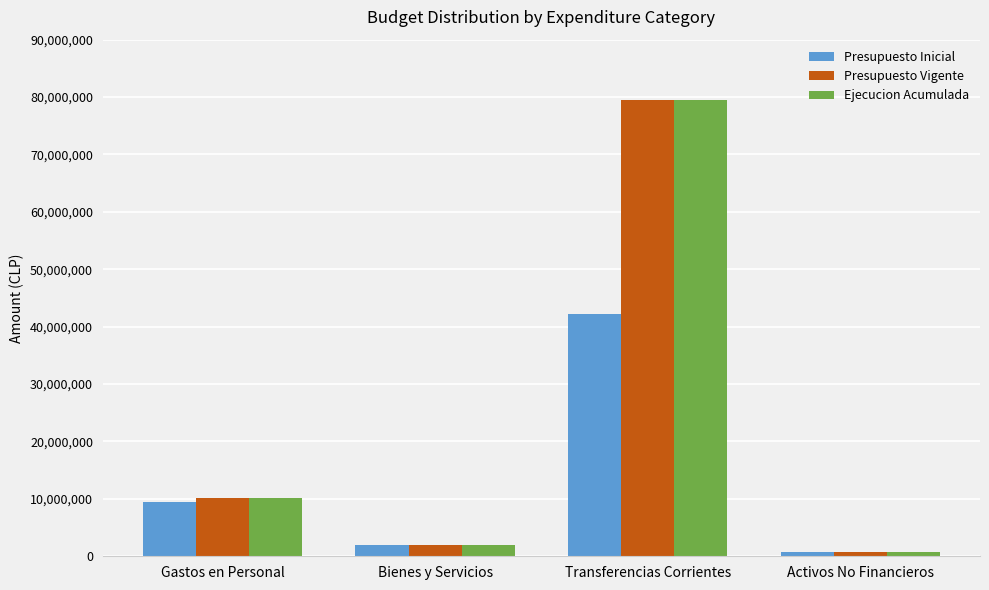

Read the Presupuesto Vigente value at Bienes y Servicios.

1958195